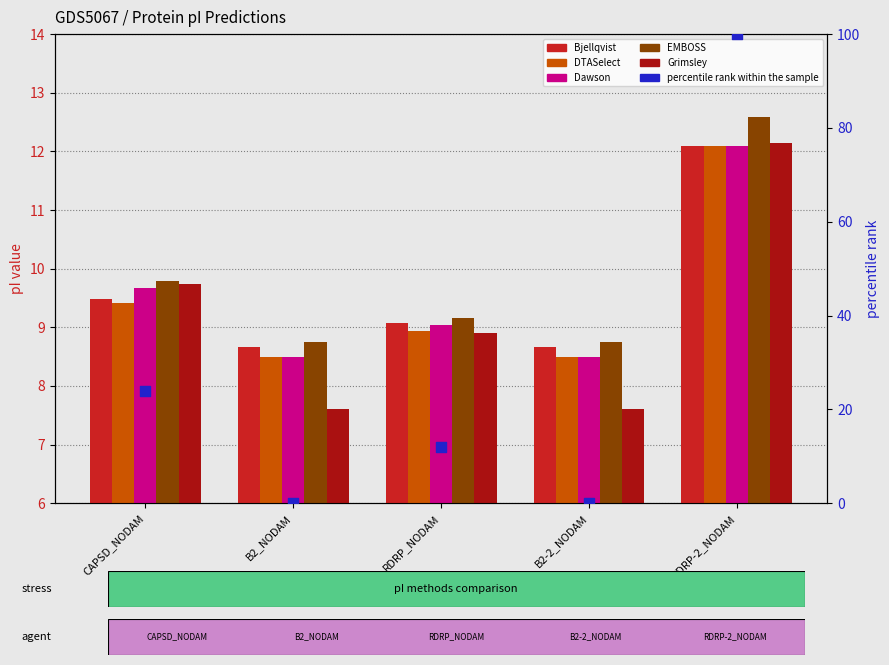

At which category is the sum across all series the highest?

RDRP-2_NODAM